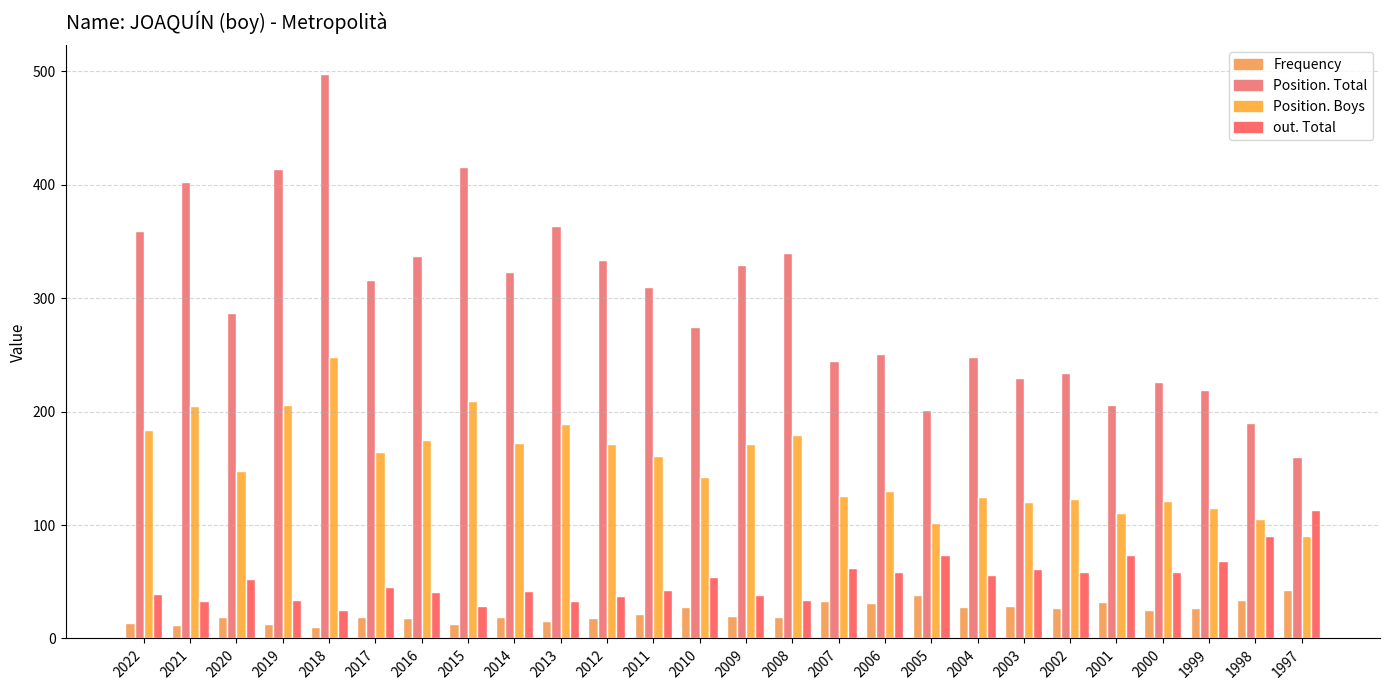

How many bars are there in each group?

4